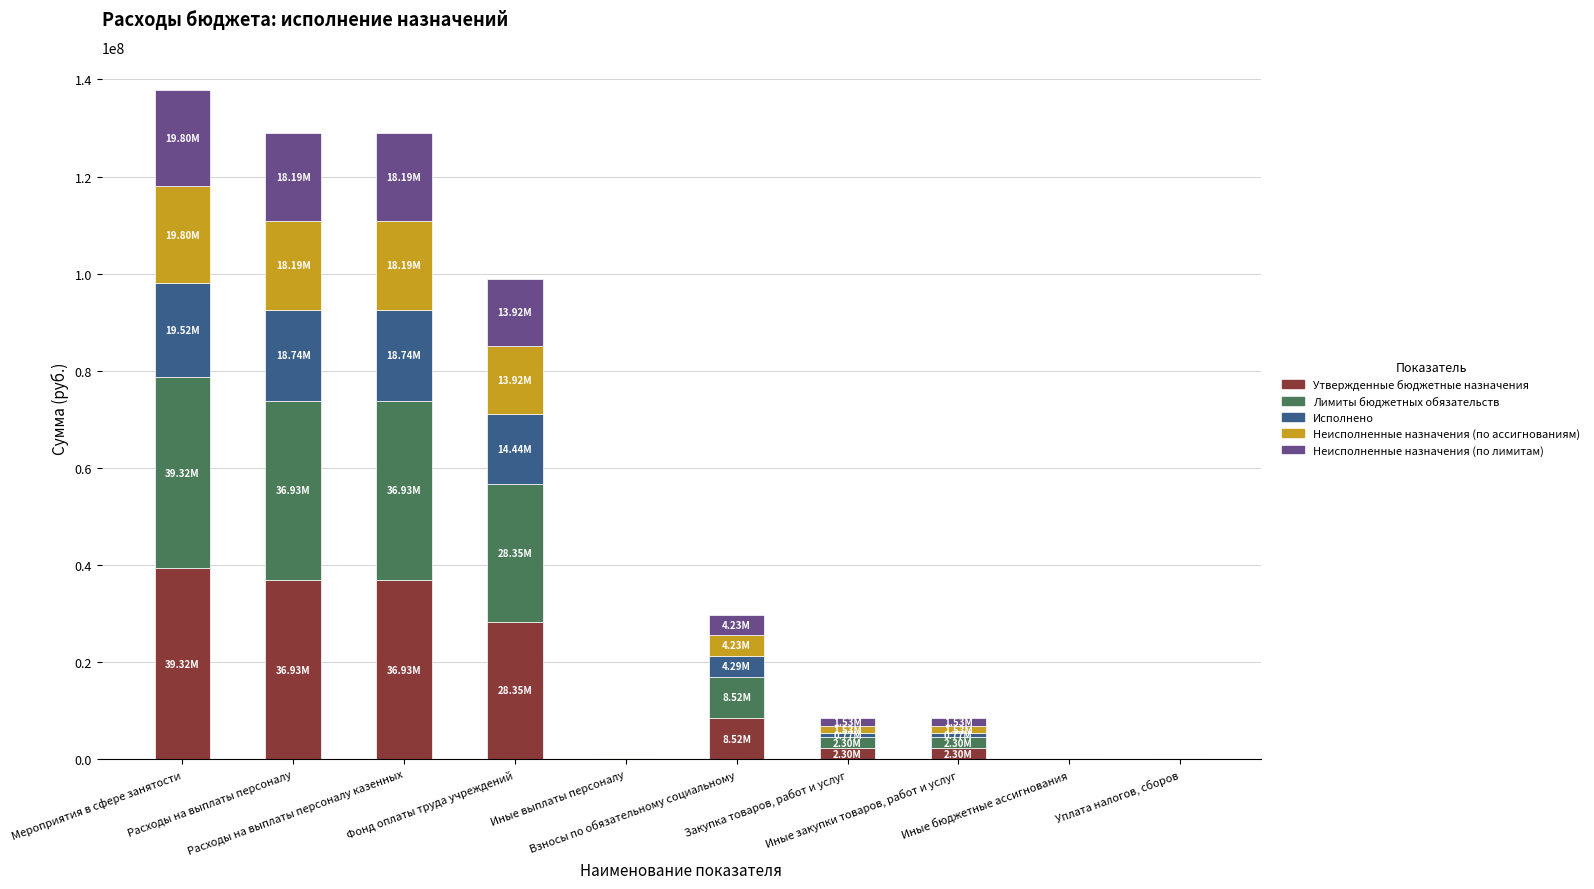

At which category is the sum across all series the highest?

Мероприятия в сфере занятости